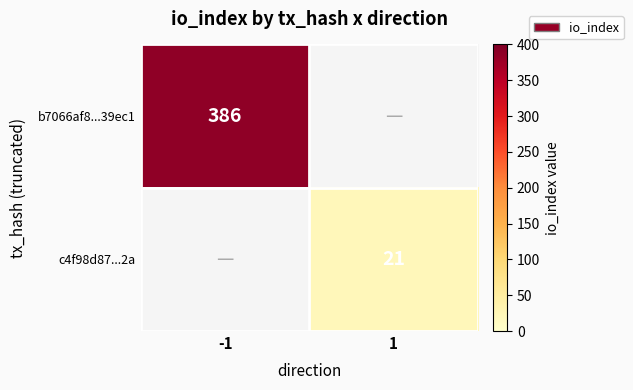

The b7066af8...39ec1 series shows 131 at -1. True or false?

False